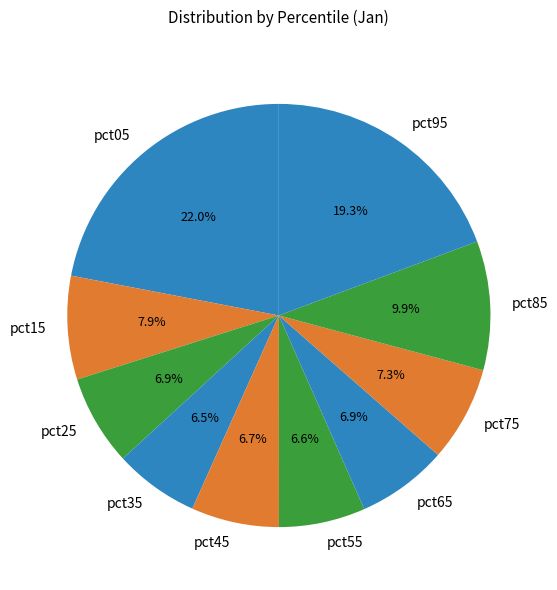

To the nearest percent, what percentage of the pie is pct15?

8%